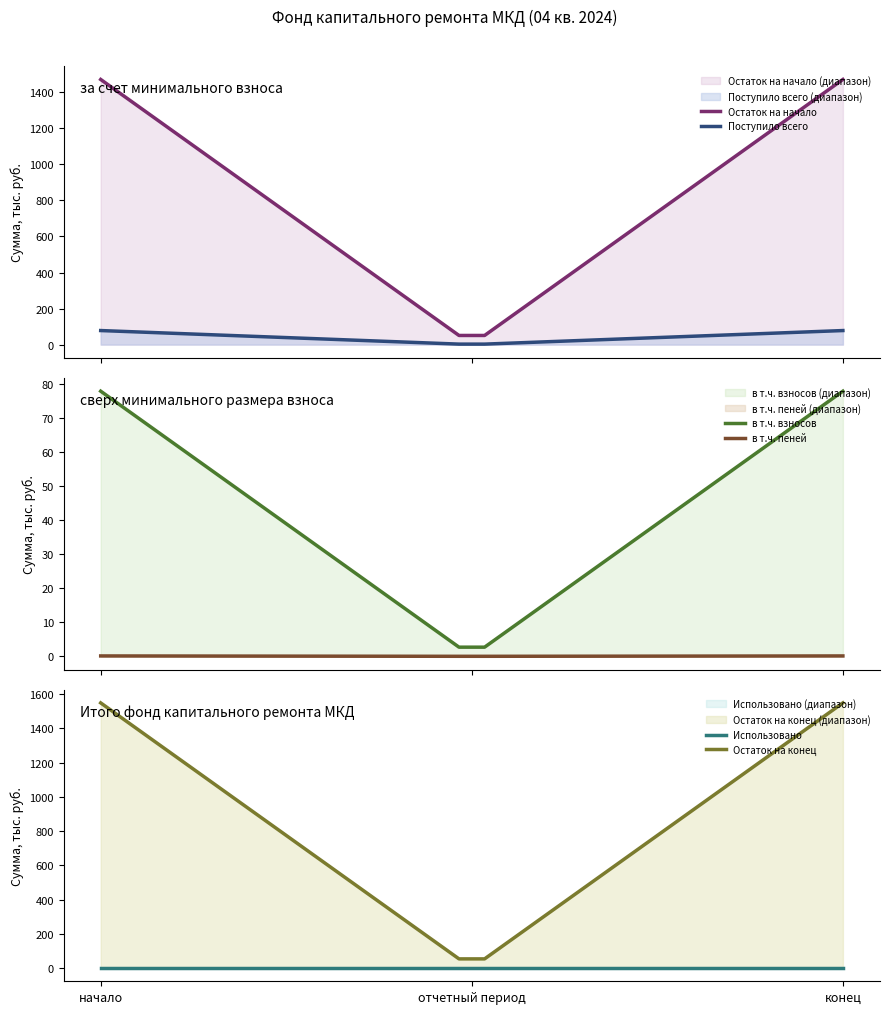

Which label corresponds to the smallest value in the chart?

начало